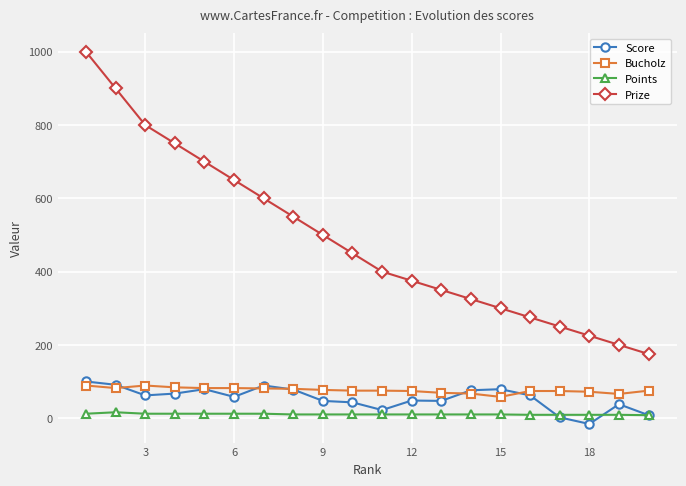

True or false: Score and Prize intersect in this chart.

False